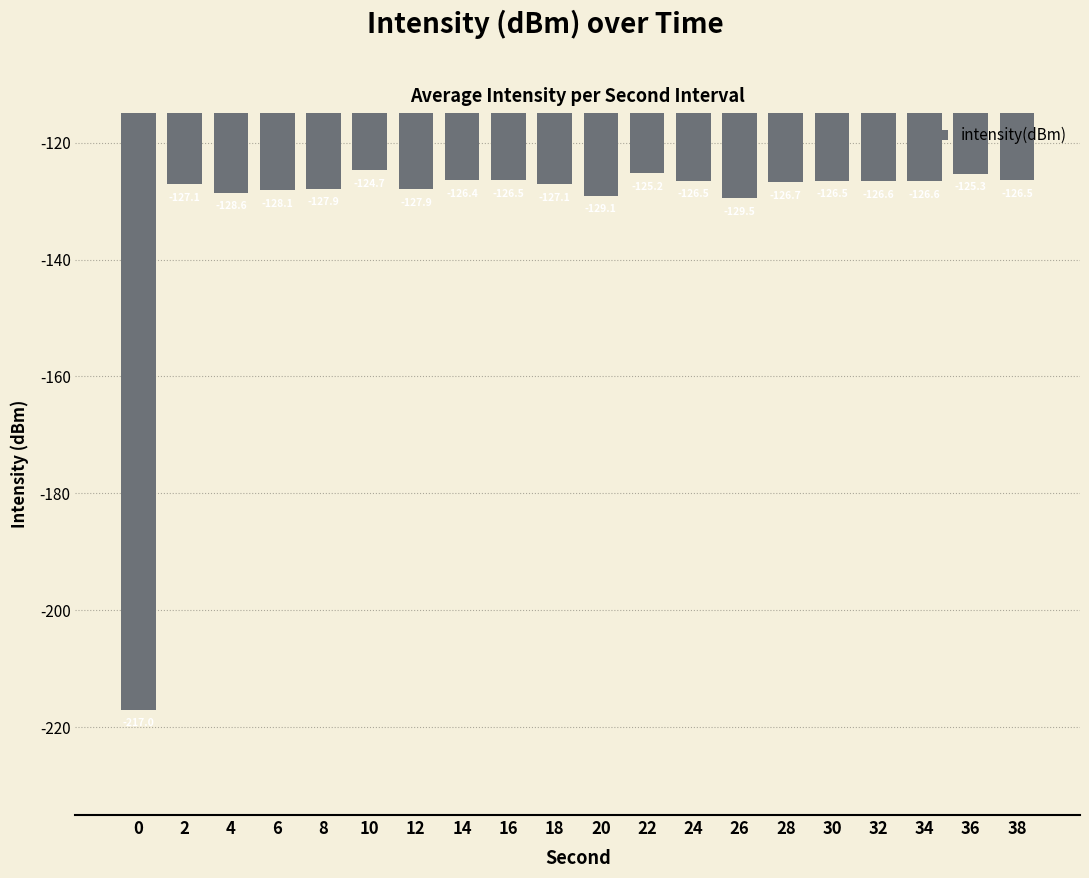

What is the value of the 12th bar from the left?

-125.2